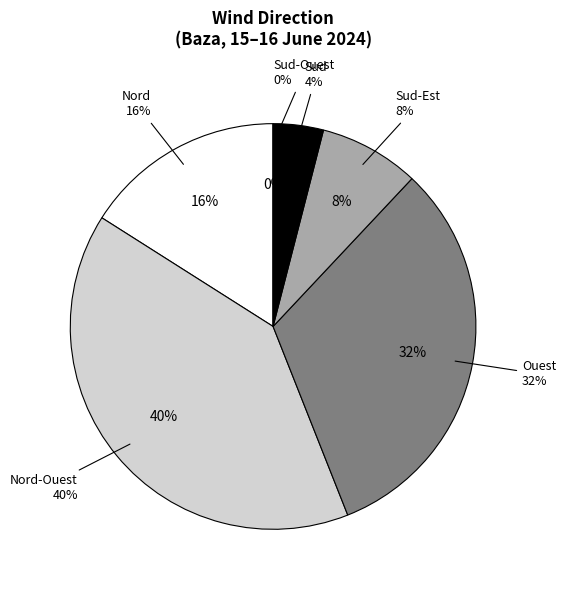

Approximately how many times larger is the value at Ouest compared to Nord?

2.0